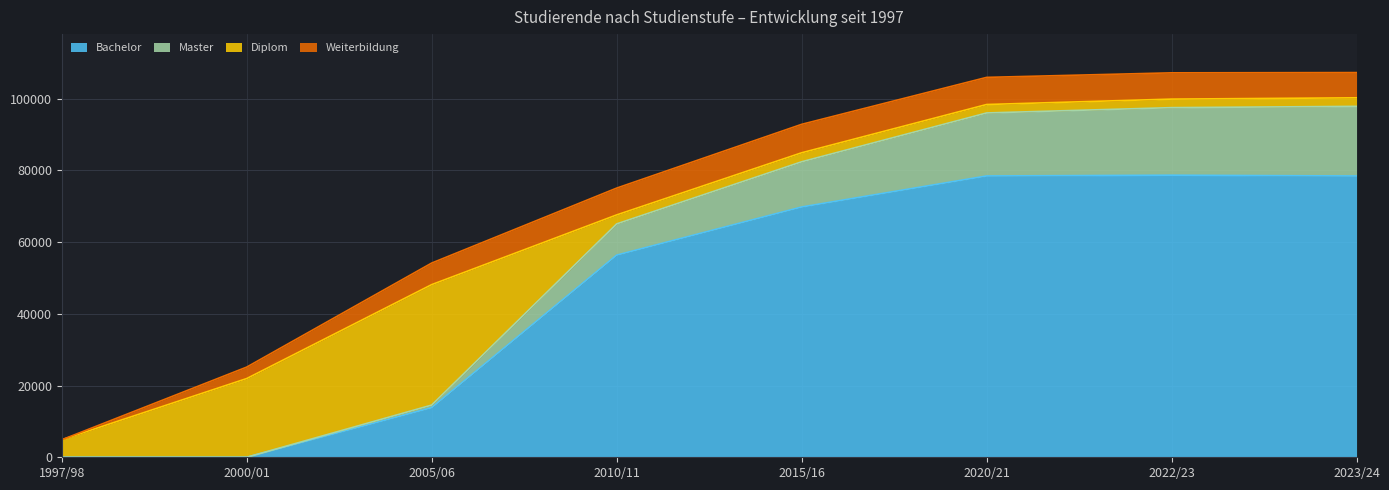

The value of Bachelor at 1997/98 is 0. True or false?

True